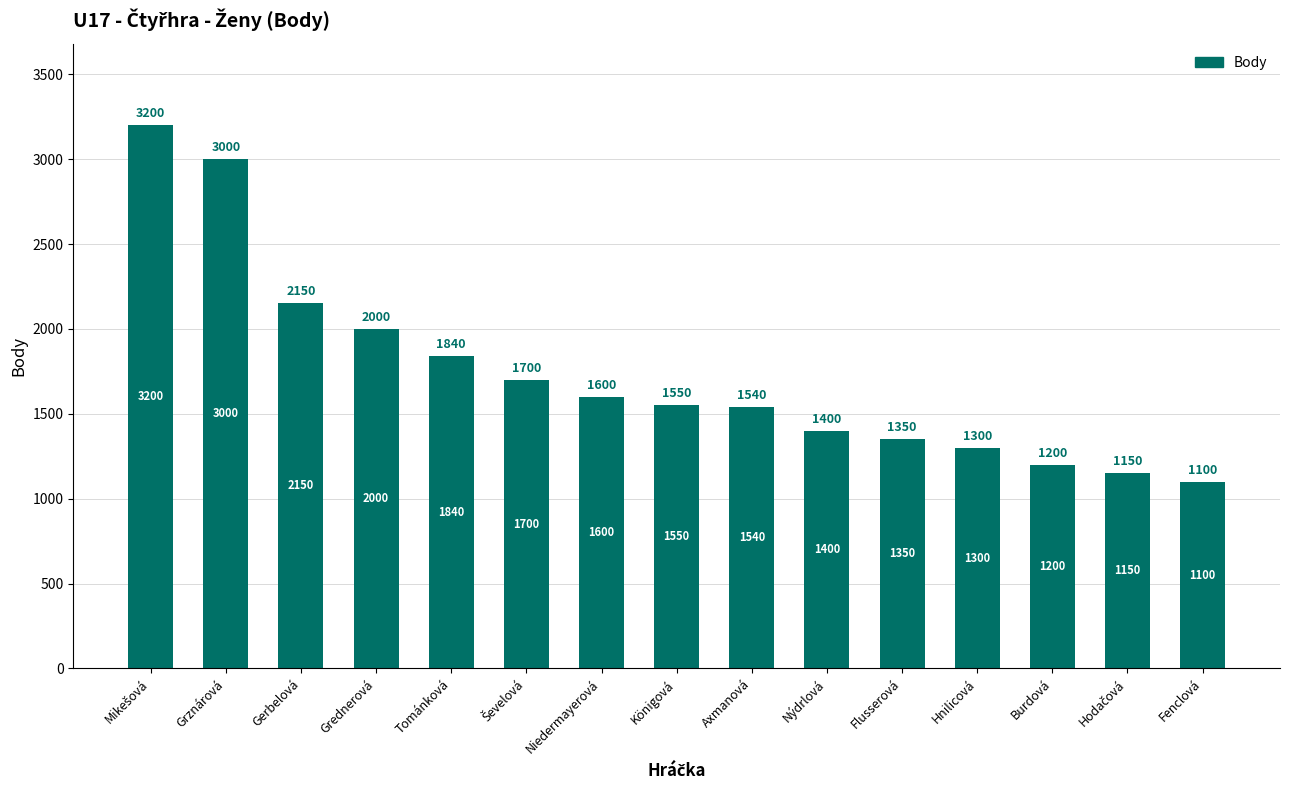

What is the sum of the values at Axmanová and Grznárová?

4540